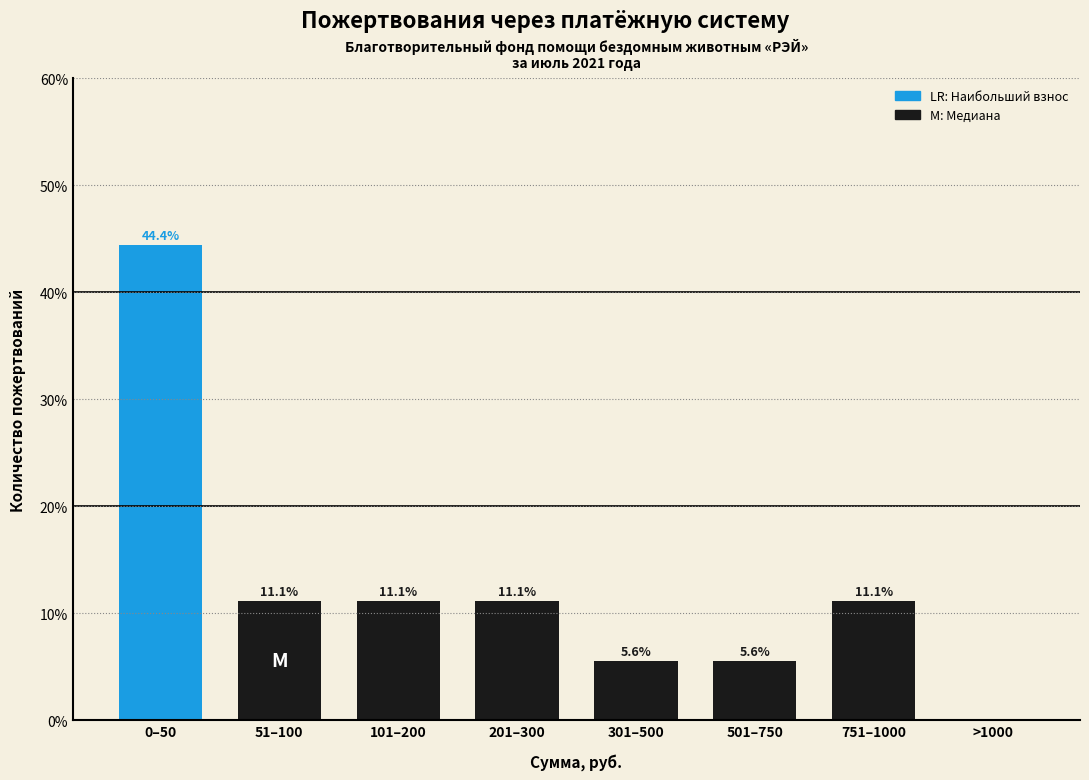

Reading right to left, list all the values displayed in this chart.

>1000=0.0	751–1000=11.1	501–750=5.6	301–500=5.6	201–300=11.1	101–200=11.1	51–100=11.1	0–50=44.4